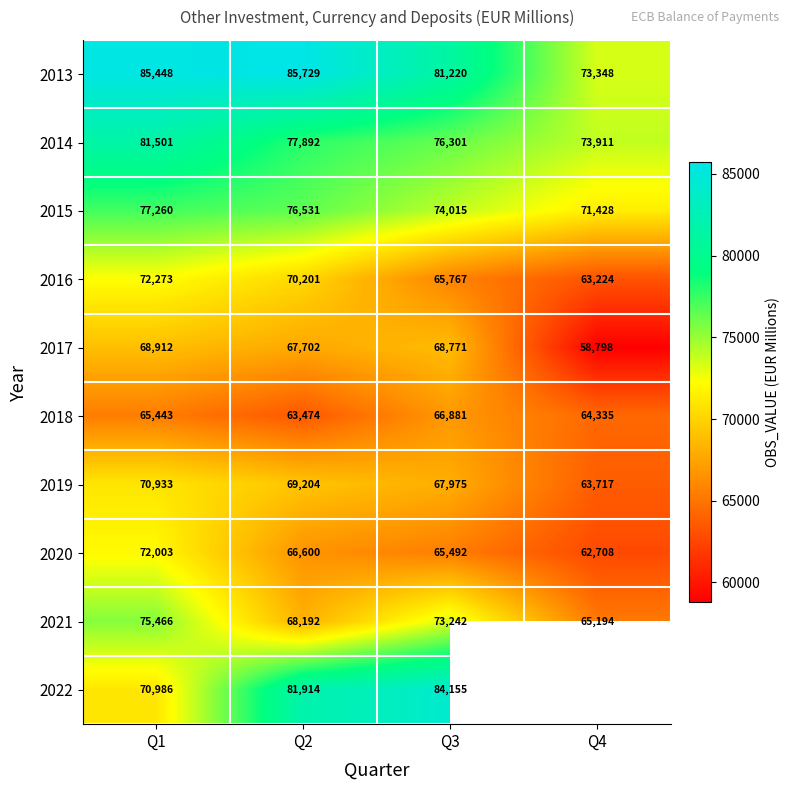

At Q1, list the series in order from smallest to largest.

2018, 2017, 2019, 2022, 2020, 2016, 2021, 2015, 2014, 2013